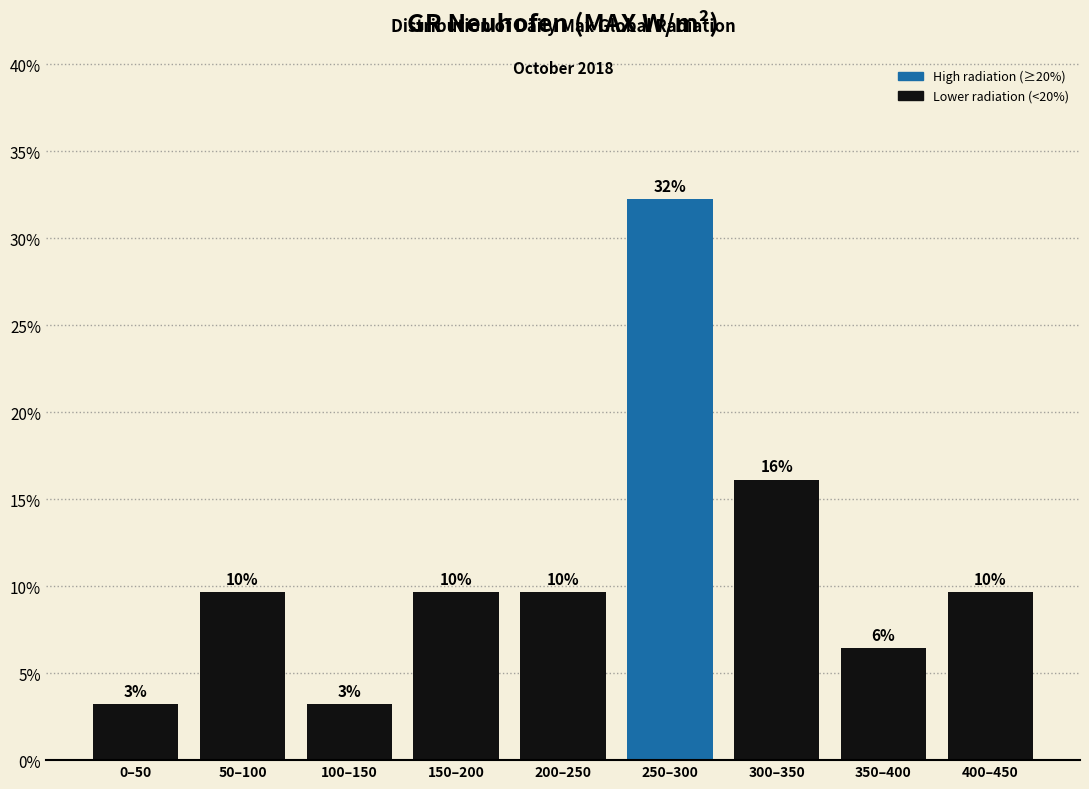

How many bars are there in total?

9